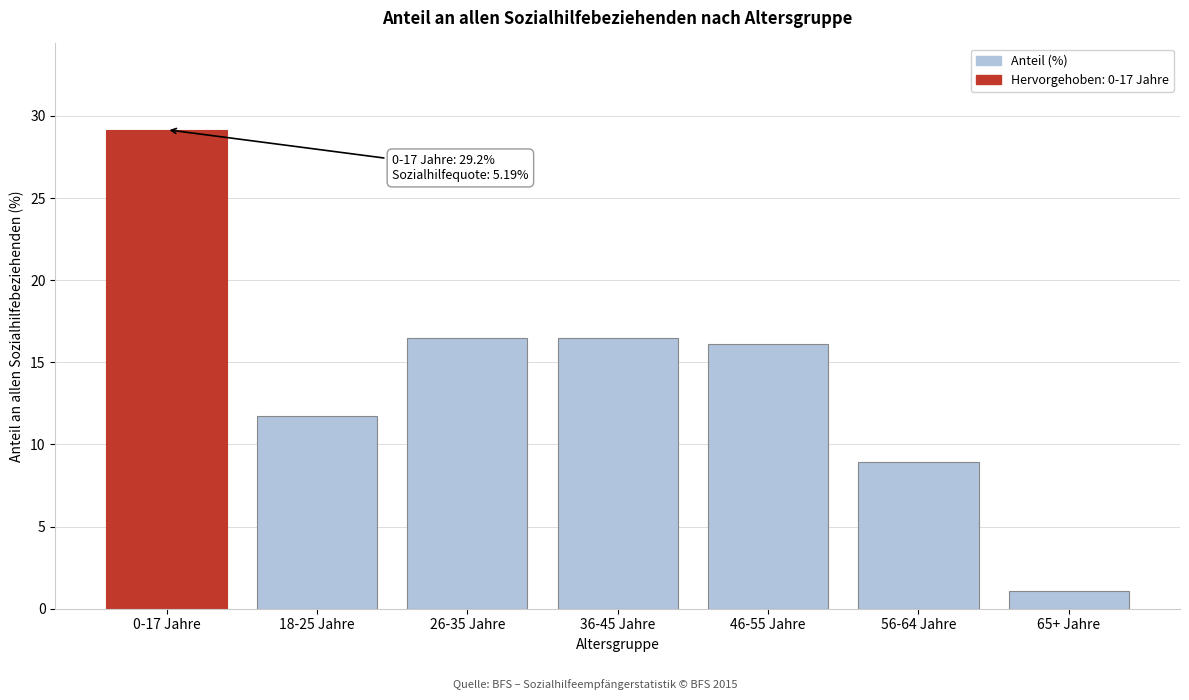

Reading left to right, transcribe all the data shown in this chart.

0-17 Jahre=29.2	18-25 Jahre=11.7	26-35 Jahre=16.5	36-45 Jahre=16.5	46-55 Jahre=16.1	56-64 Jahre=8.9	65+ Jahre=1.1